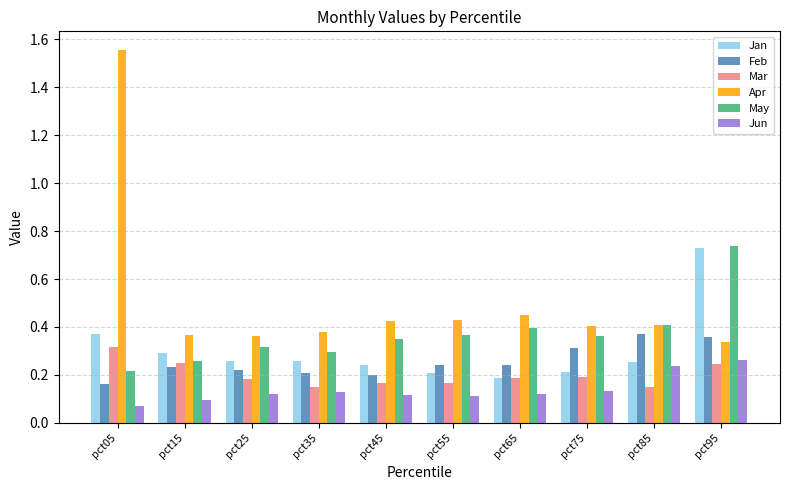

Is it true that Mar equals 0.1 at pct75?

False